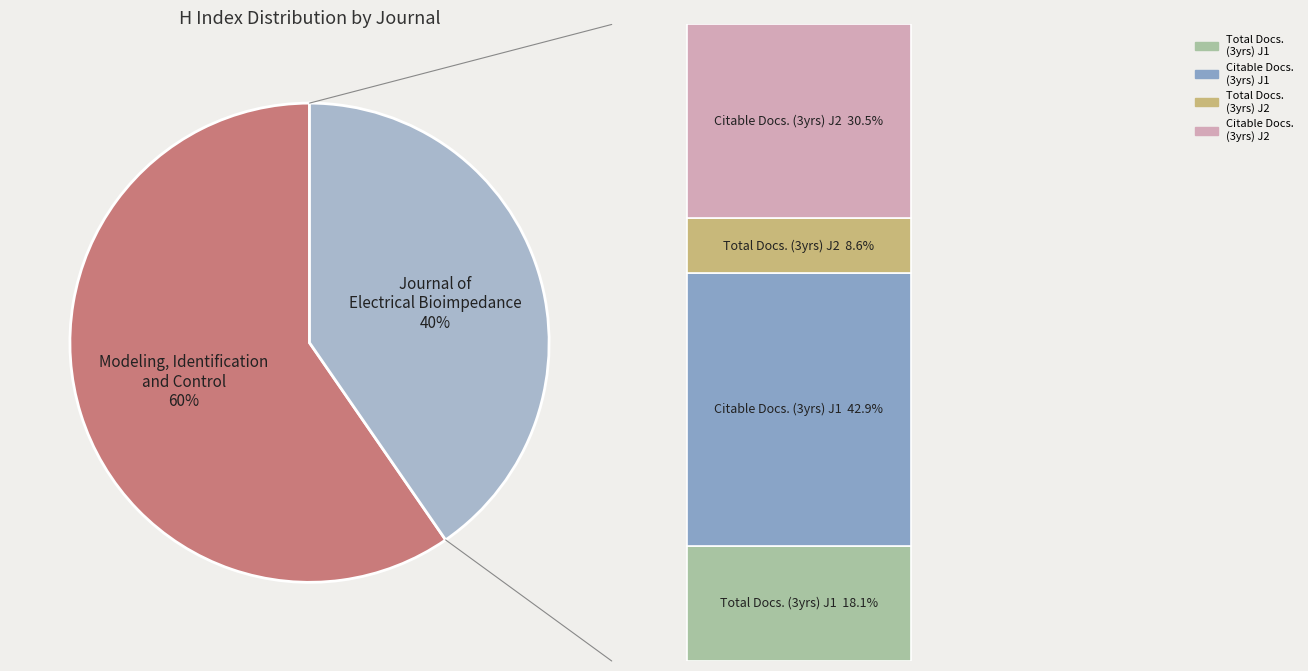

How many slices are in this pie chart?

2